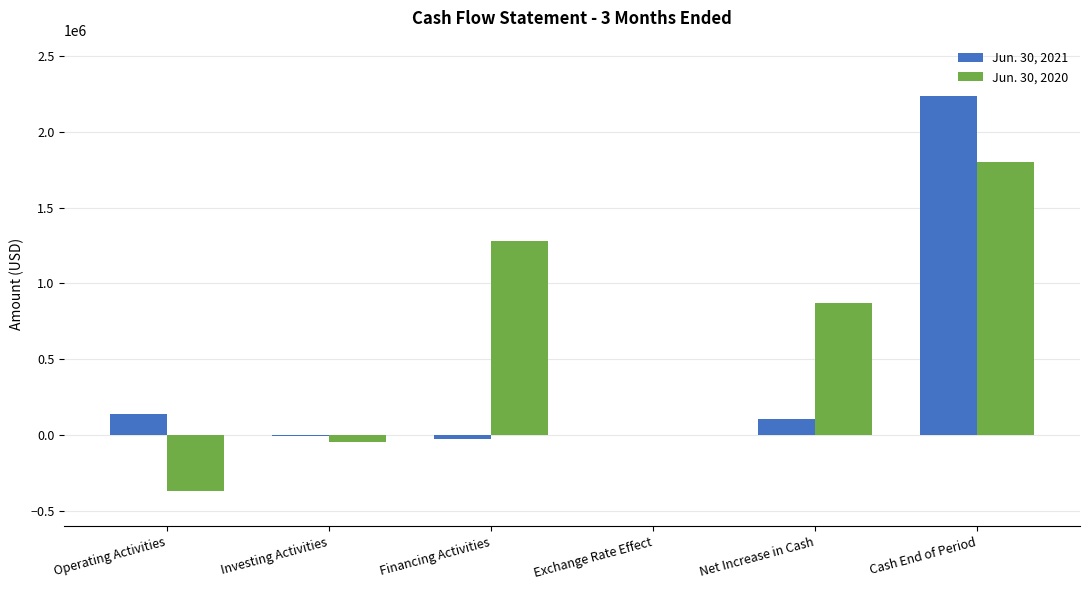

True or false: Jun. 30, 2020 has a value of 478050 at Net Increase in Cash.

False